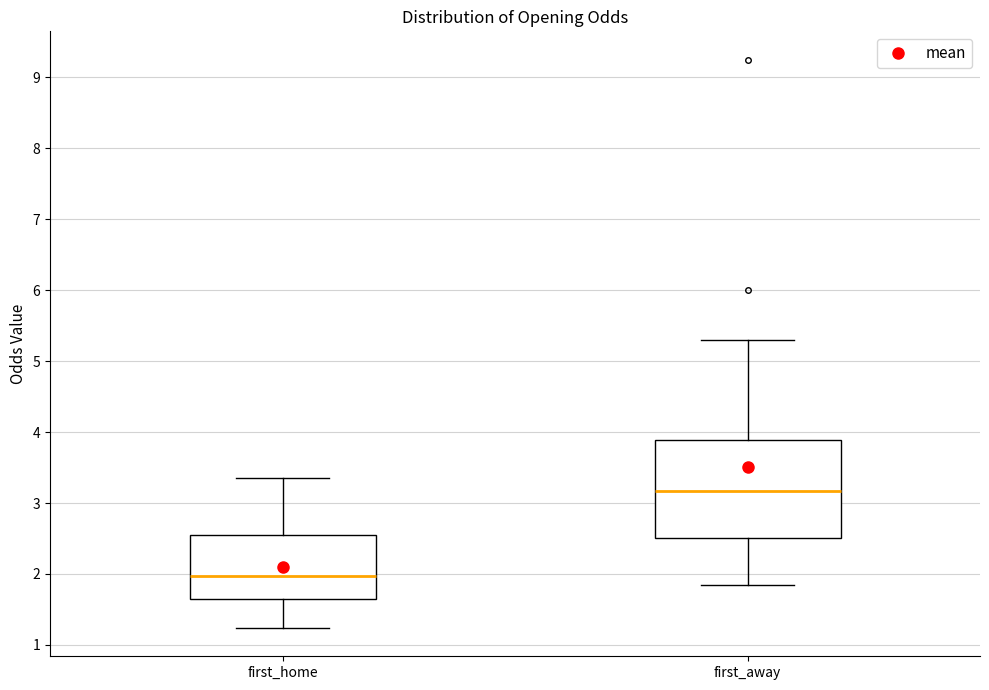

Which box's median line is the highest?

first_away